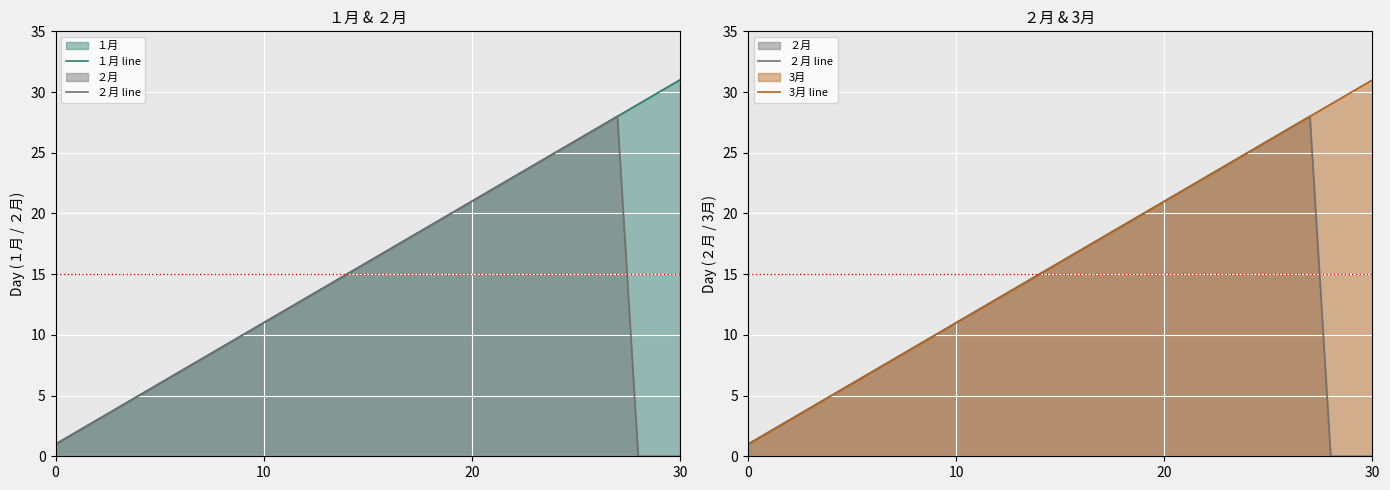

At which category is the sum across all series the highest?

27